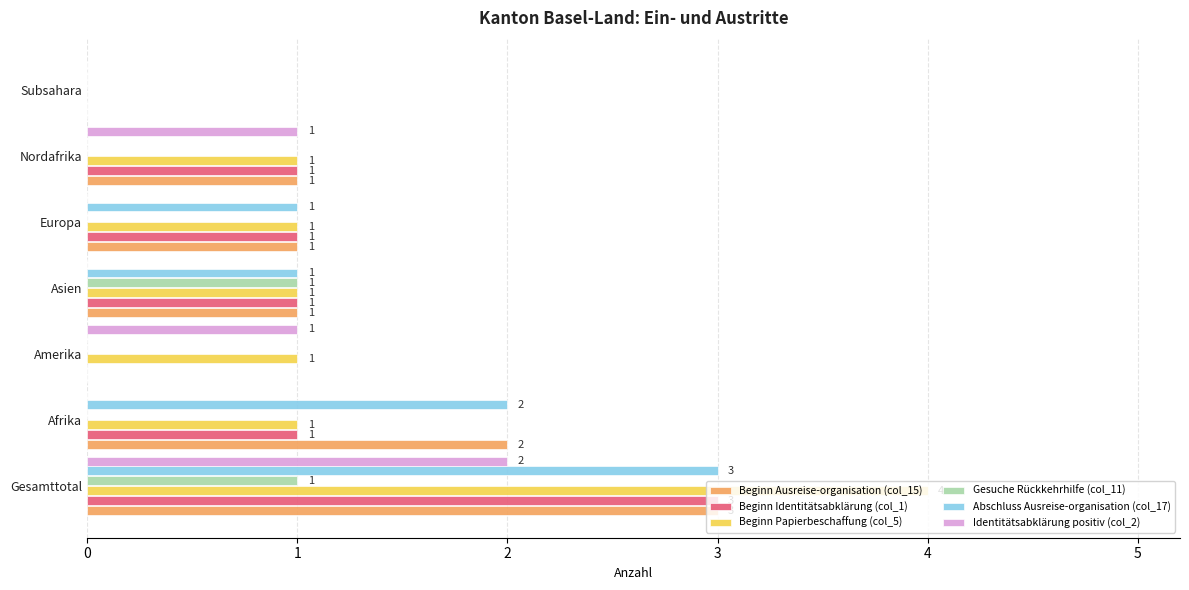

Is it true that Beginn Ausreise-organisation (col_15) equals -1 at Subsahara?

False